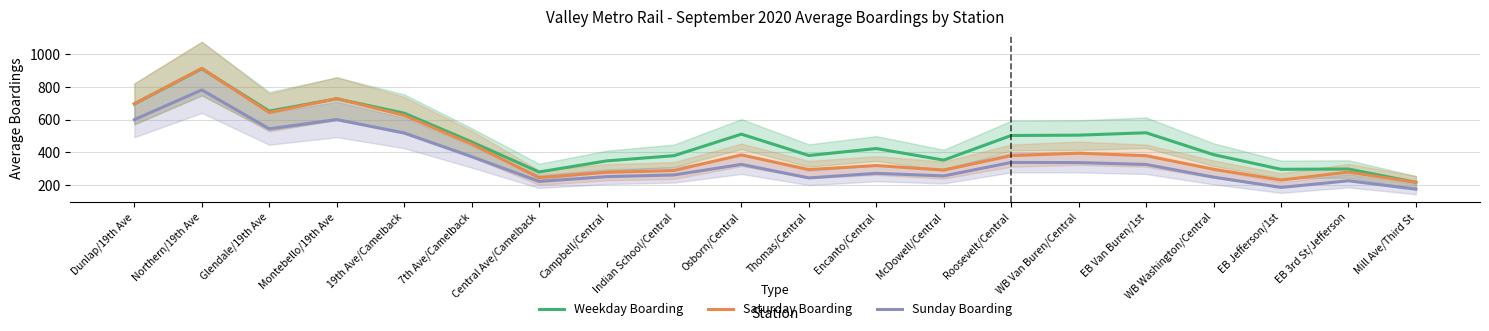

At how many categories does at least one series exceed 774?

1